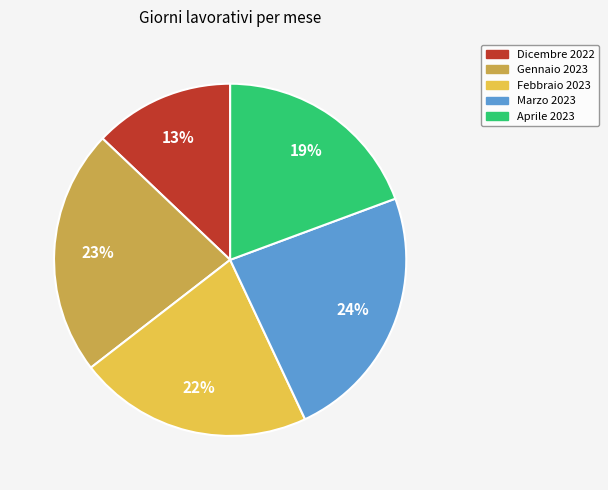

What is the largest slice in the pie chart?

Marzo 2023